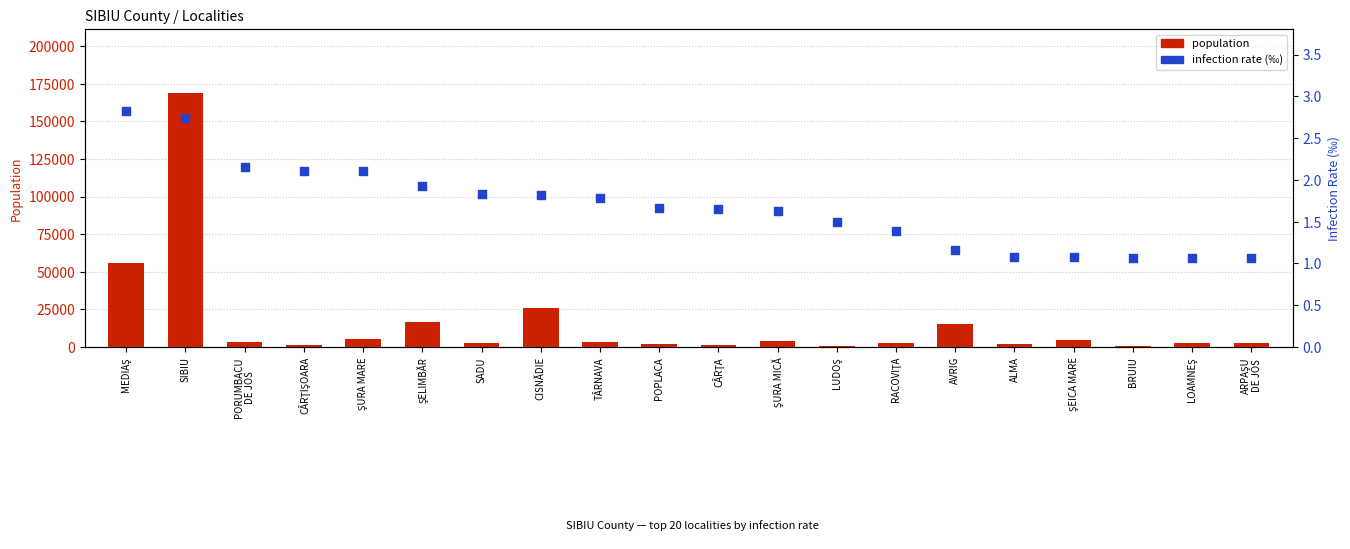

What is the total value across all series at POPLACA?

1798.7